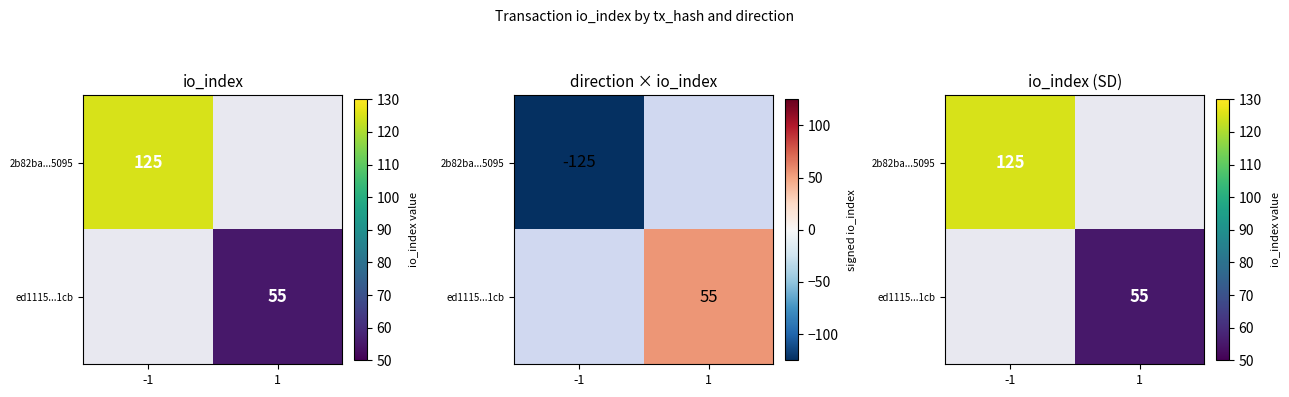

What is the spread (max minus min) of values at -1?

125